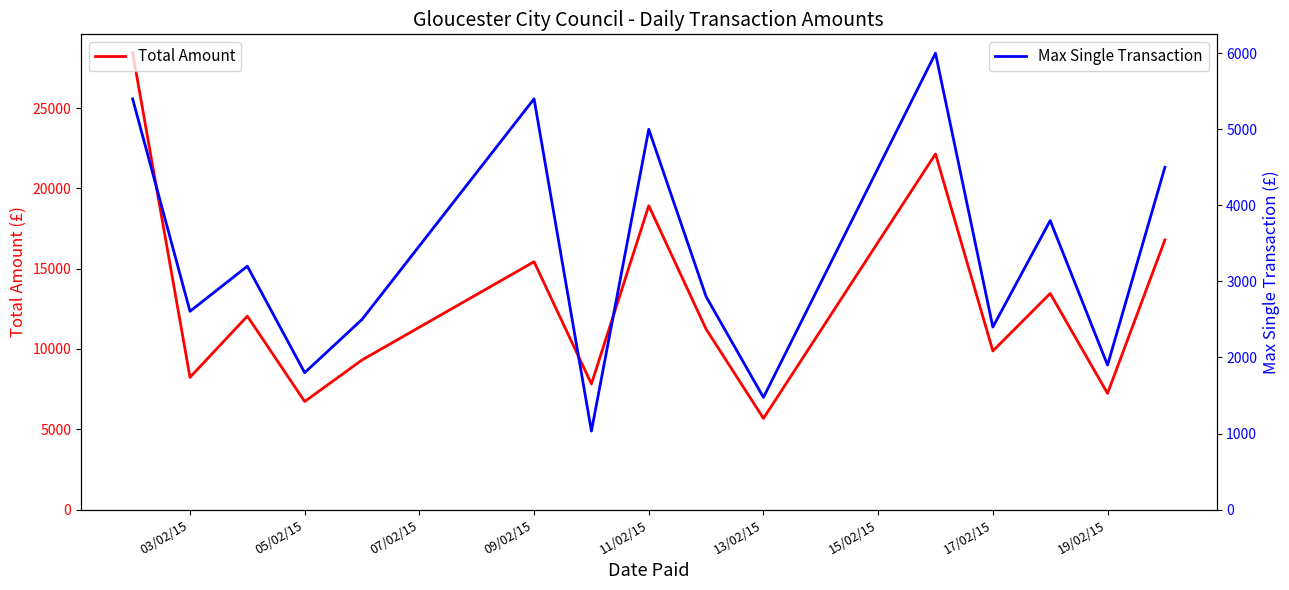

What is the maximum value for Max Single Transaction?

6000.0